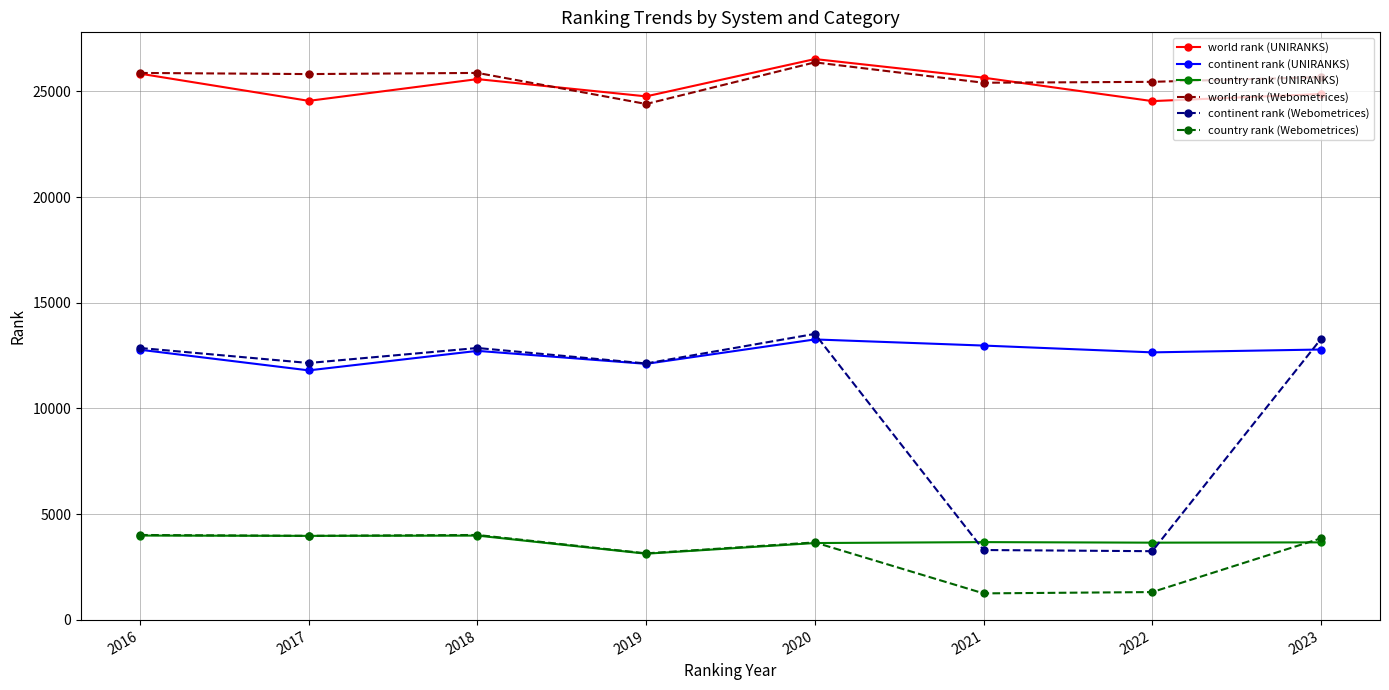

What is the highest value of the continent rank (UNIRANKS) series?

13266